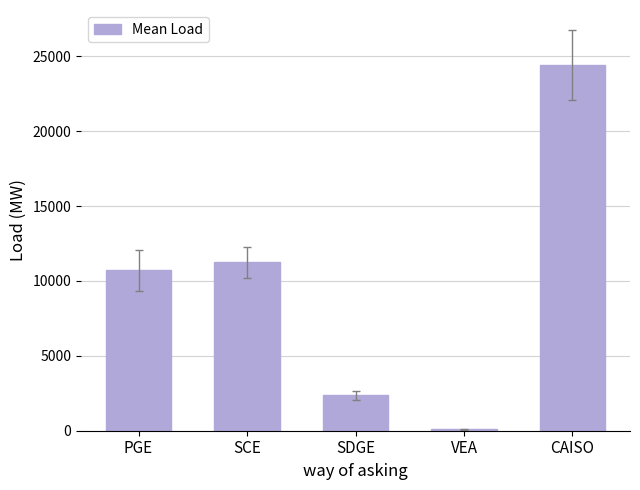

True or false: the data shows 779.7 at SDGE.

False